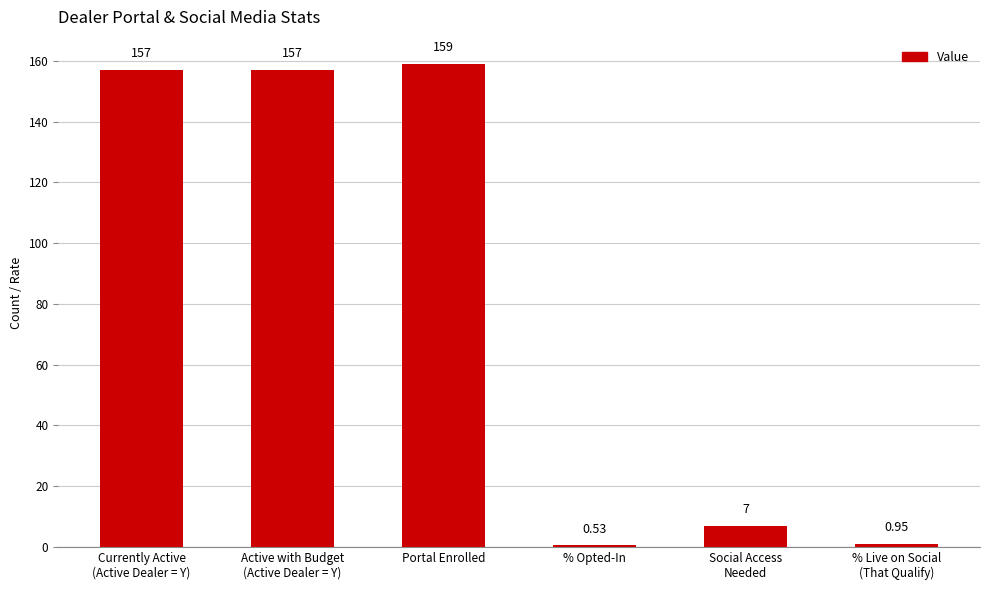

Between % Live on Social
(That Qualify) and Social Access
Needed, which is larger?

Social Access
Needed